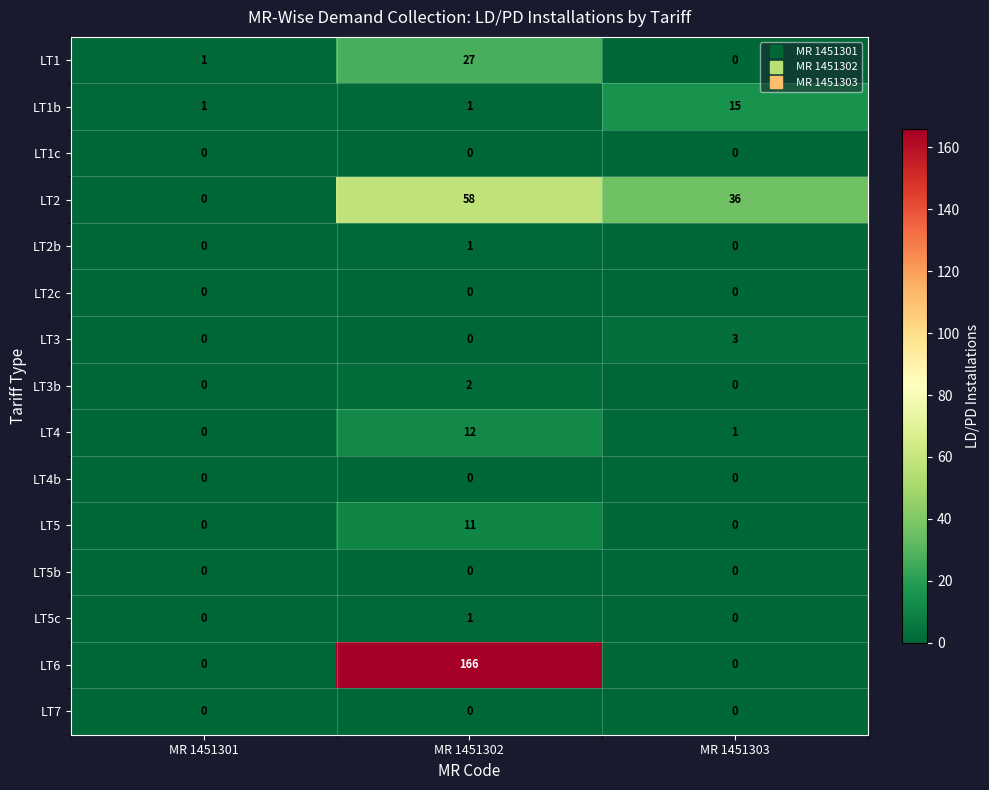

Which series has the largest range (max minus min)?

LT6